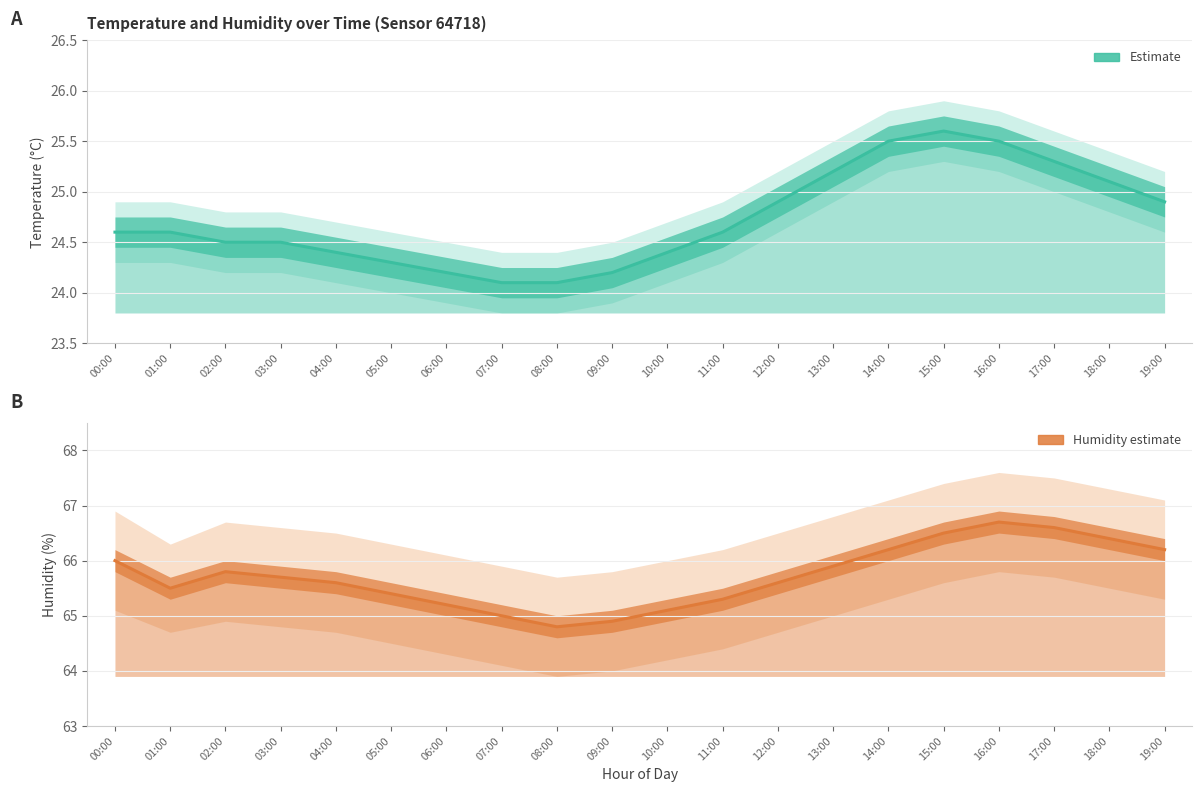

How many data points in humidity are above 65?

17